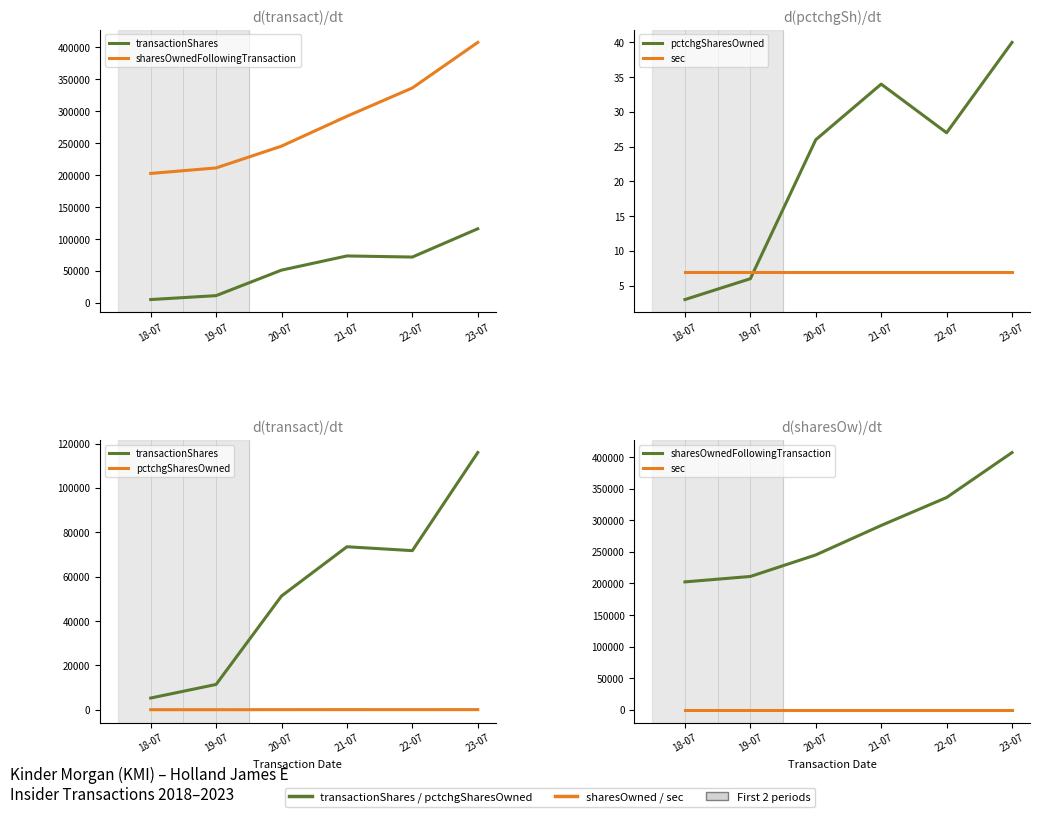

What is the average value of the pctchgSharesOwned series?

23